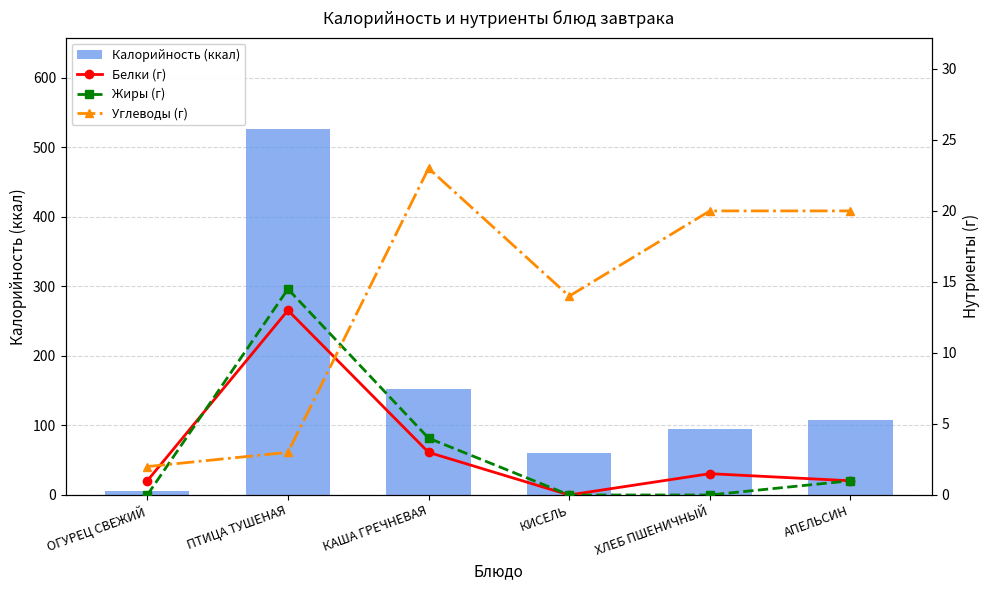

What is the label of the 3rd bar from the right?

КИСЕЛЬ